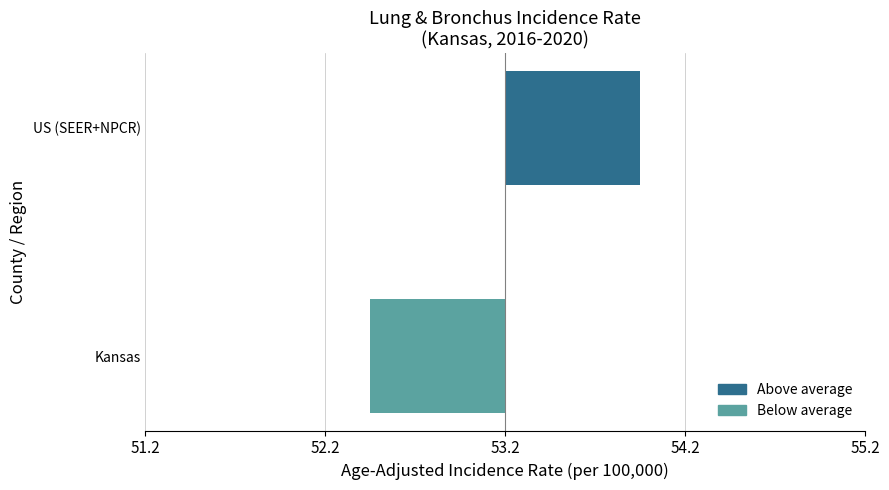

What is the difference between the maximum and minimum values?

1.5